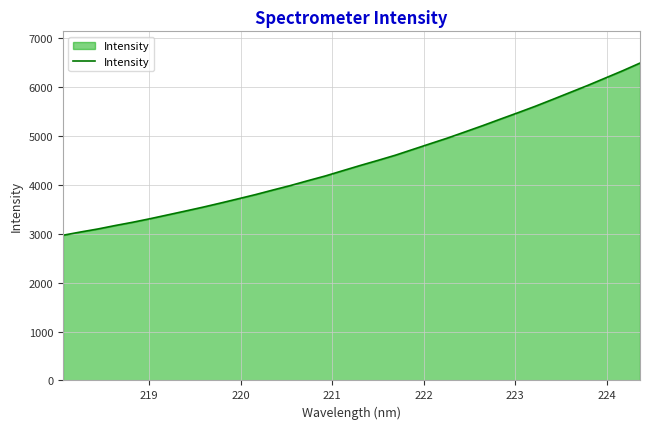

What is the difference between the maximum and minimum values?

3521.5